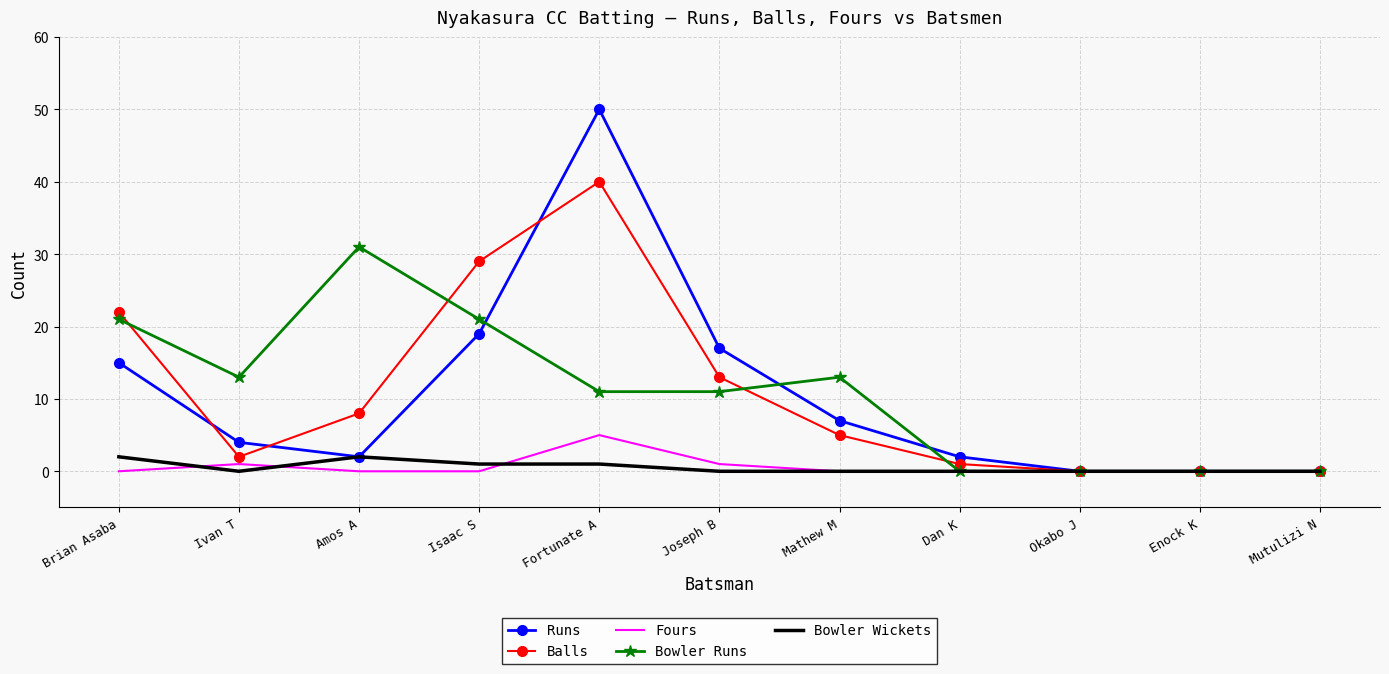

Where is Runs nearest to the value 25?

Isaac S